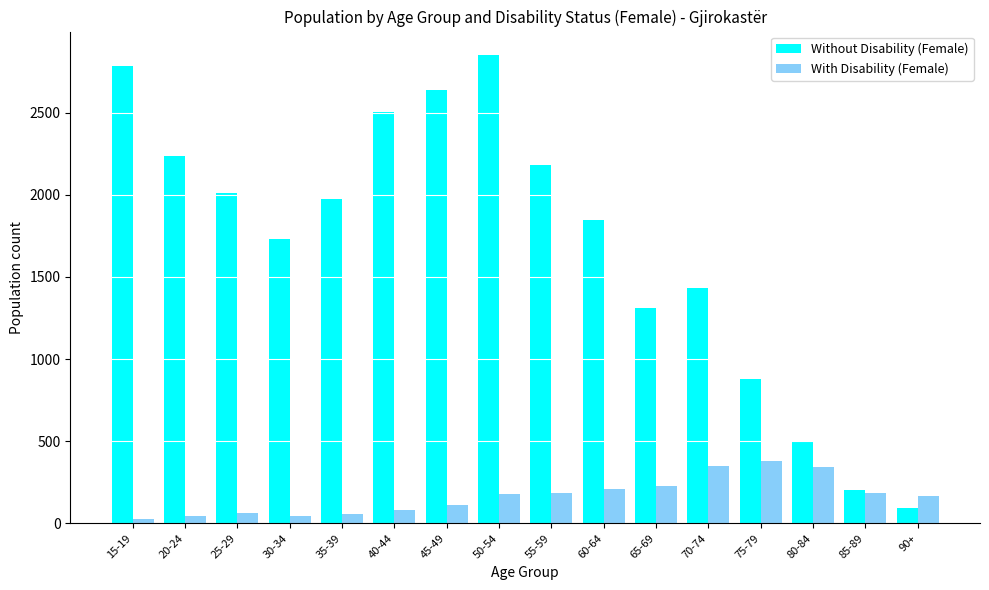

What is the value of the Without Disability (Female) bar at the 15th from the left?

205